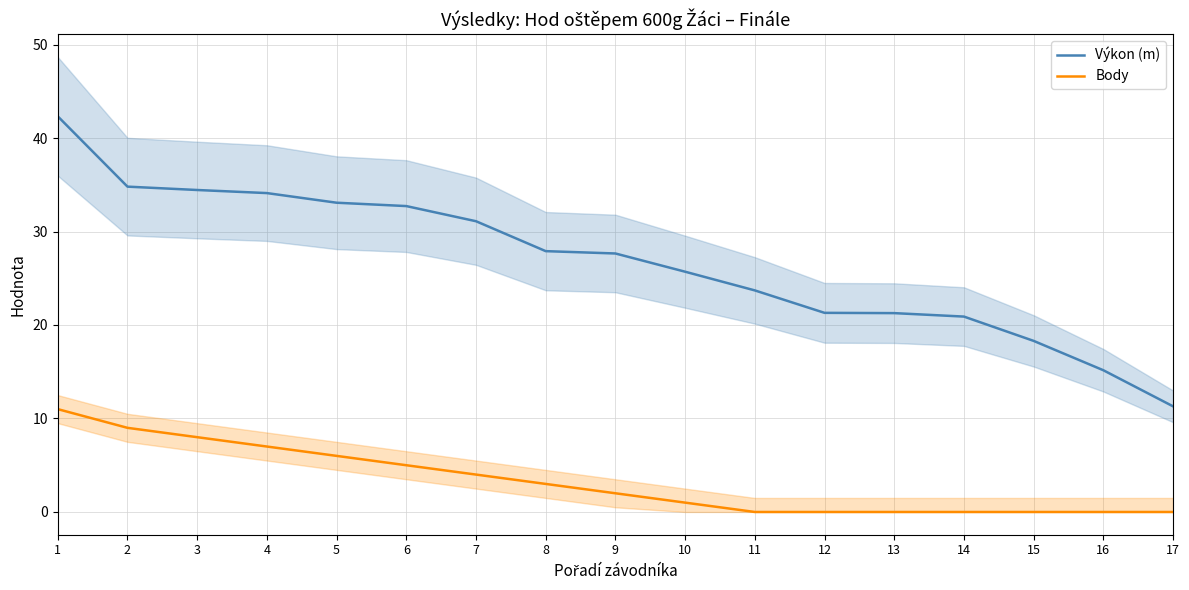

Reading left to right, what are all the values shown in this chart?

Výkon (m): 1=42.3	2=34.8	3=34.4	4=34.1	5=33.1	6=32.7	7=31.1	8=27.9	9=27.6	10=25.7	11=23.7	12=21.3	13=21.3	14=20.9	15=18.3	16=15.2	17=11.3
Body: 1=11.0	2=9.0	3=8.0	4=7.0	5=6.0	6=5.0	7=4.0	8=3.0	9=2.0	10=1.0	11=0.0	12=0.0	13=0.0	14=0.0	15=0.0	16=0.0	17=0.0